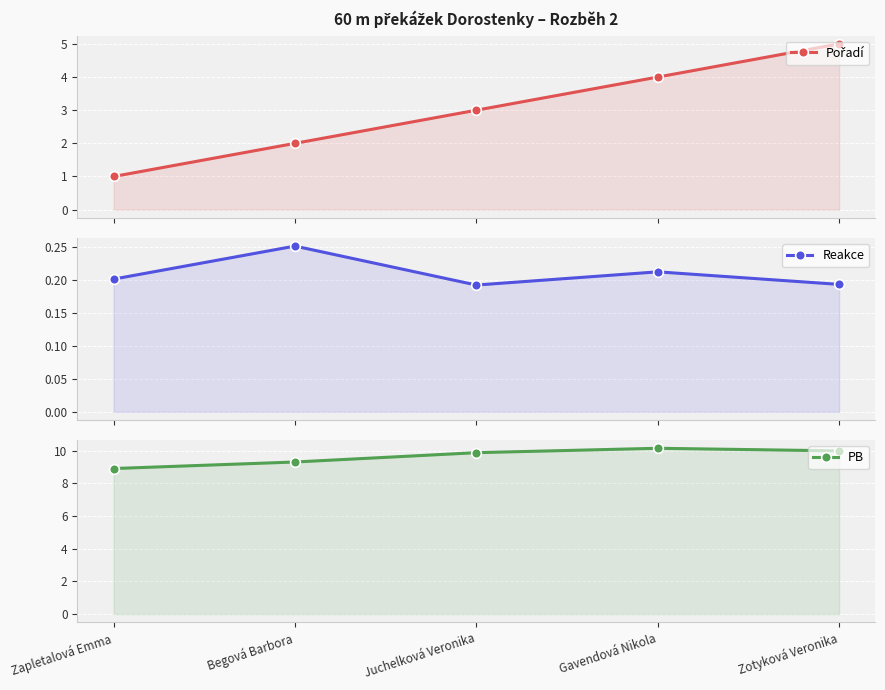

Reading left to right, transcribe all the data shown in this chart.

Pořadí: 1.0	2.0	3.0	4.0	5.0
Reakce: 0.2	0.3	0.2	0.2	0.2
PB: 8.9	9.3	9.9	10.1	10.0